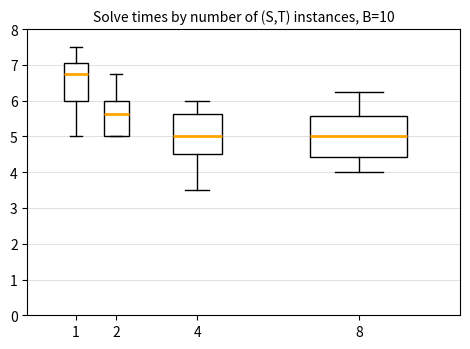

Which box's median line is the highest?

1